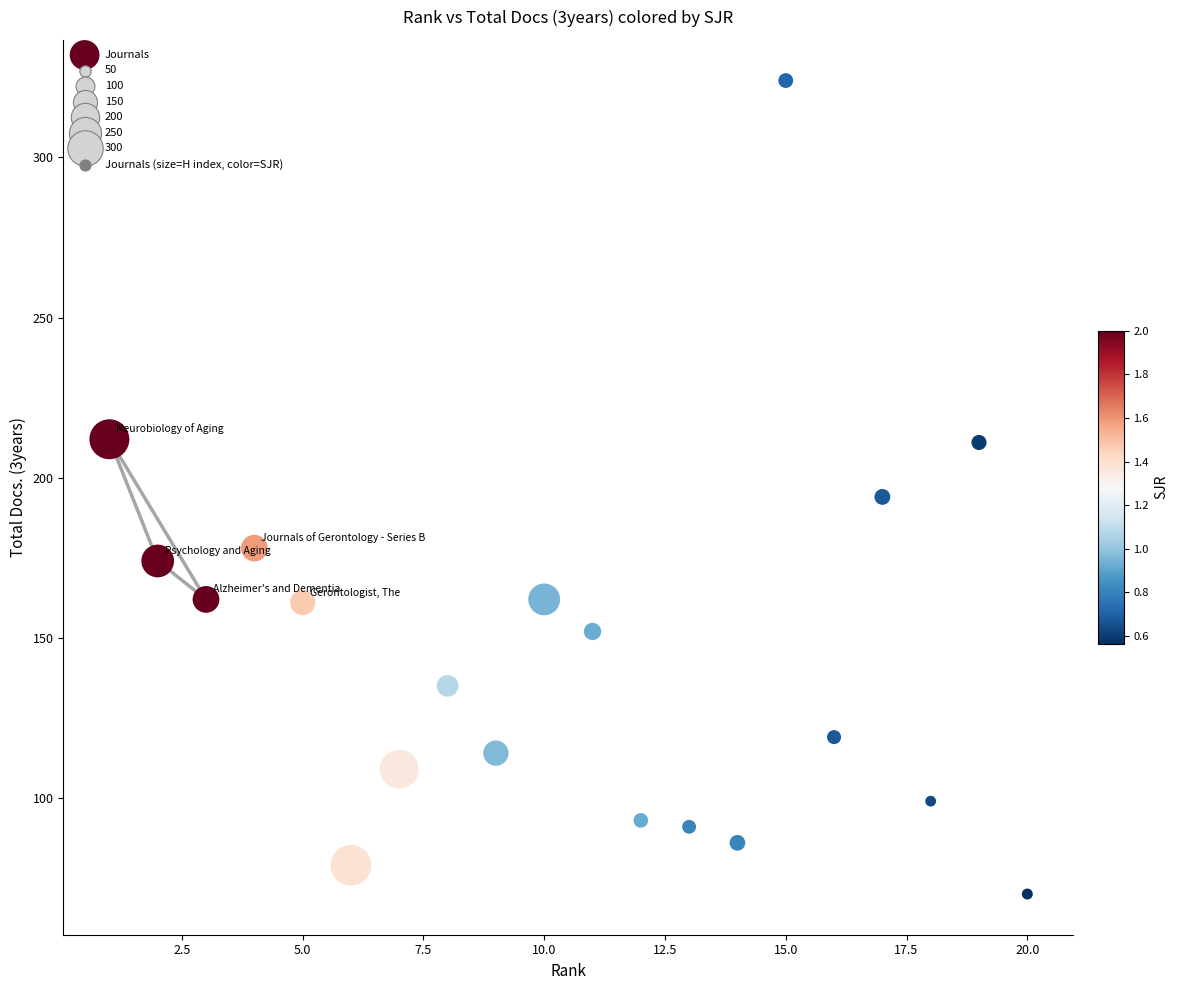

What Y value in the scatter plot is closest to 197?

194